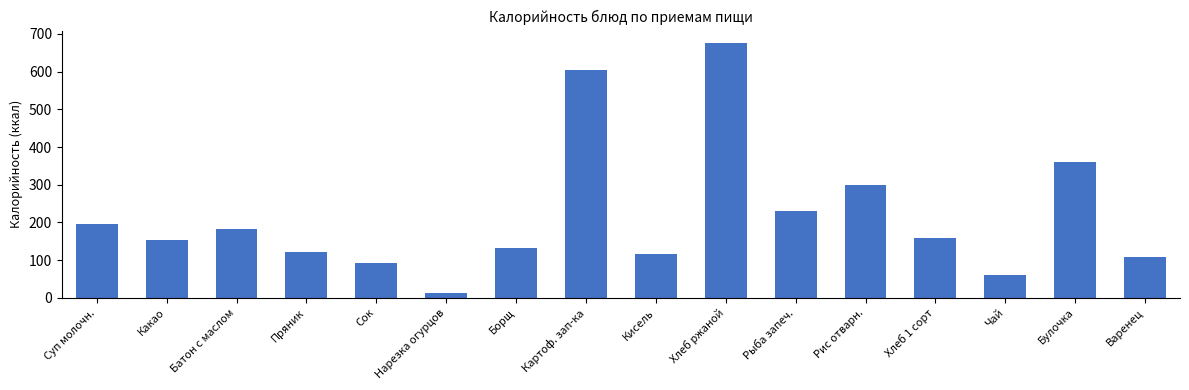

Reading right to left, what are all the values shown in this chart?

108.0	360.0	61.0	160.0	300.2	230.6	675.0	116.2	604.6	133.3	13.0	92.0	123.0	183.6	153.9	195.1